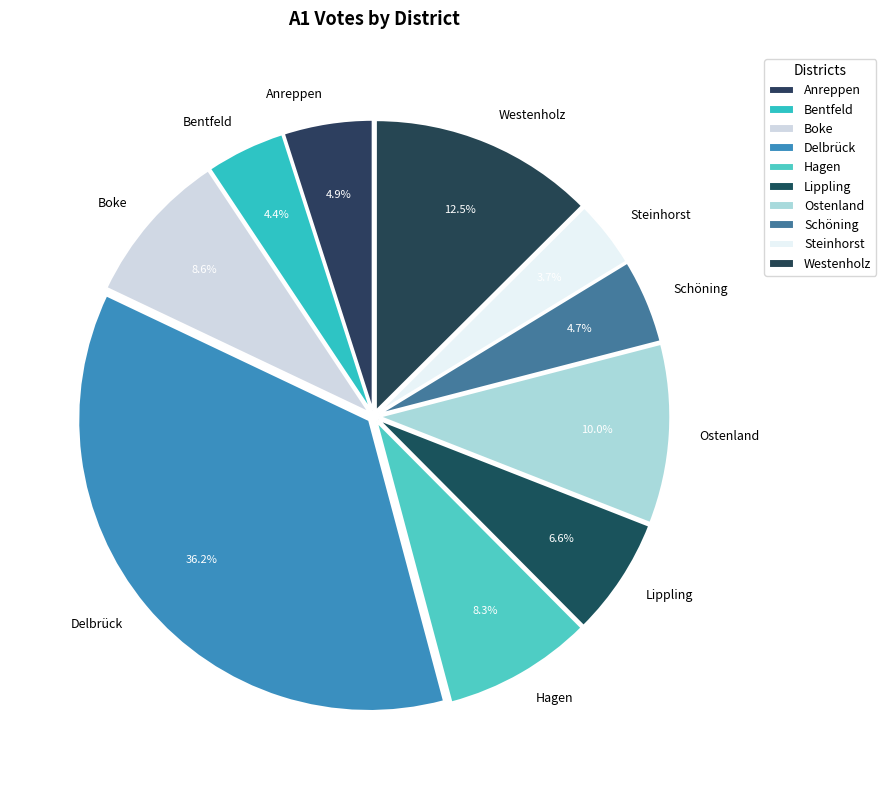

Is there any slice that represents more than half of the pie?

No